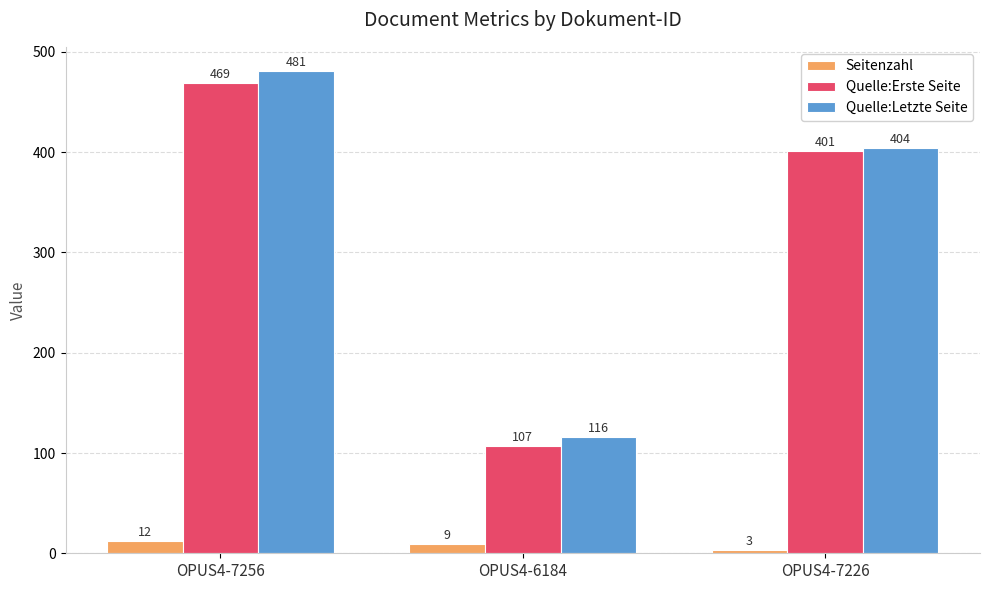

At how many categories does at least one series exceed 271?

2